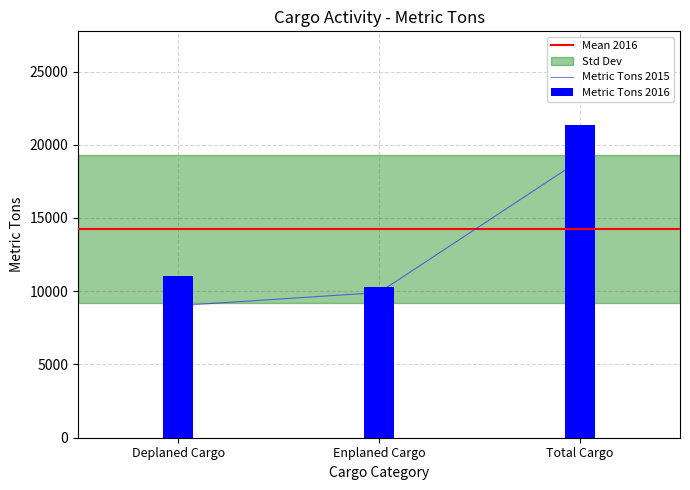

List the labels in order of Freight & Express (Deplaned) value, largest first.

Total Cargo, Deplaned Cargo, Enplaned Cargo